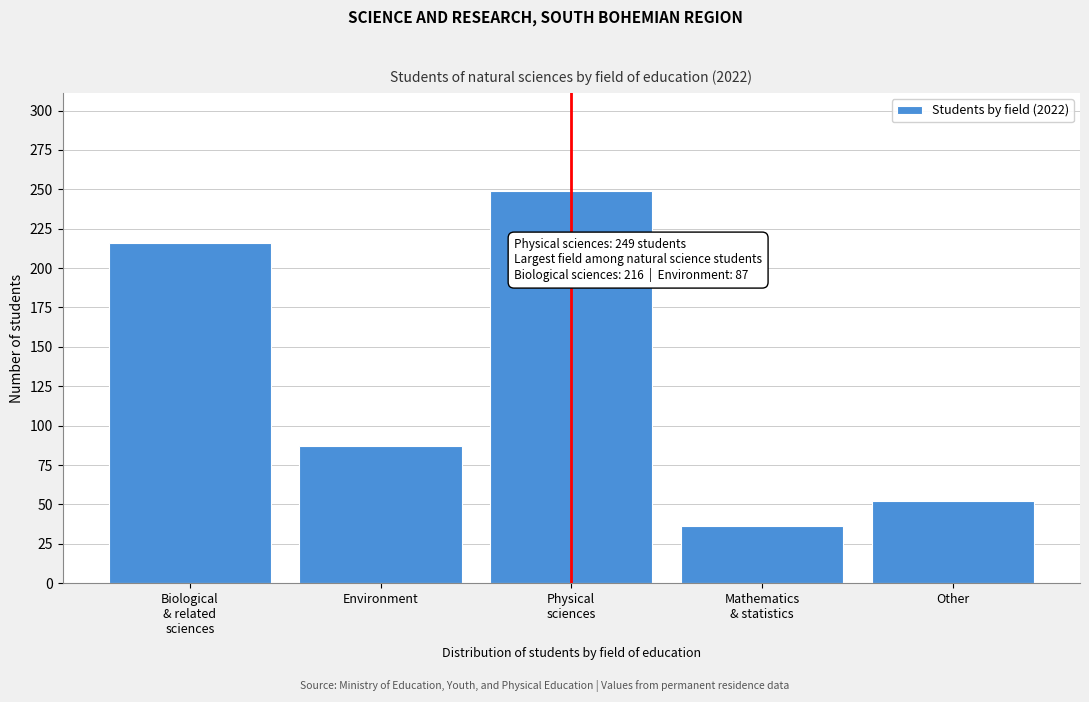

Reading right to left, list all the values displayed in this chart.

52	36	249	87	216